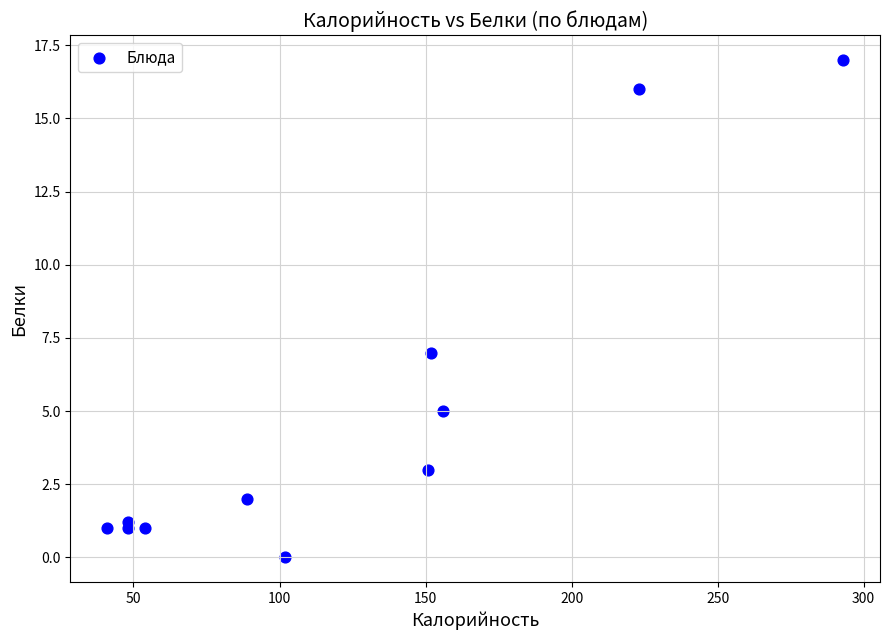

What is the range of Y values (max minus min)?

17.0